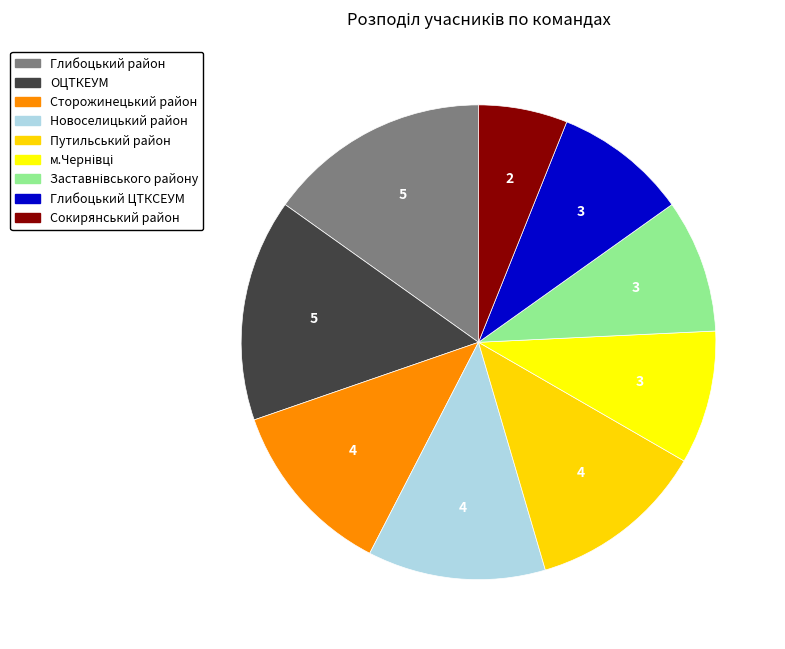

Does any single category account for the majority?

No